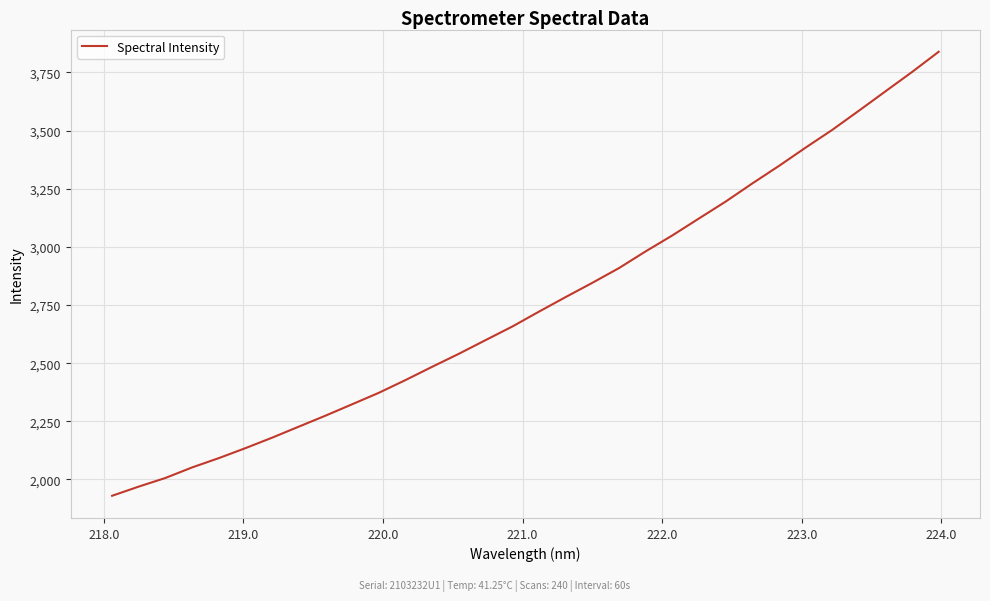

Is this an area chart (filled region under the line)?

No